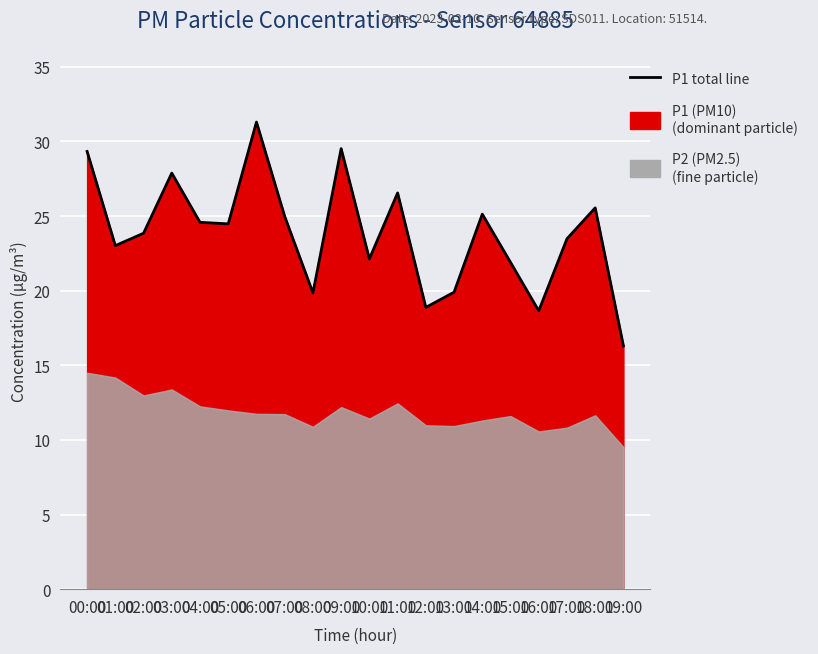

Reading left to right, transcribe all the data shown in this chart.

00:00=29.3	01:00=23.0	02:00=23.9	03:00=27.9	04:00=24.6	05:00=24.5	06:00=31.3	07:00=25.0	08:00=19.9	09:00=29.5	10:00=22.1	11:00=26.6	12:00=18.9	13:00=19.9	14:00=25.1	15:00=21.9	16:00=18.6	17:00=23.5	18:00=25.6	19:00=16.3